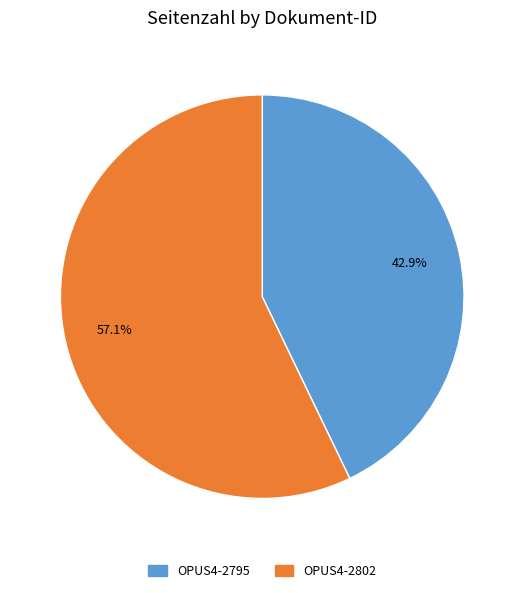

True or false: OPUS4-2795 accounts for 55% of the total.

False